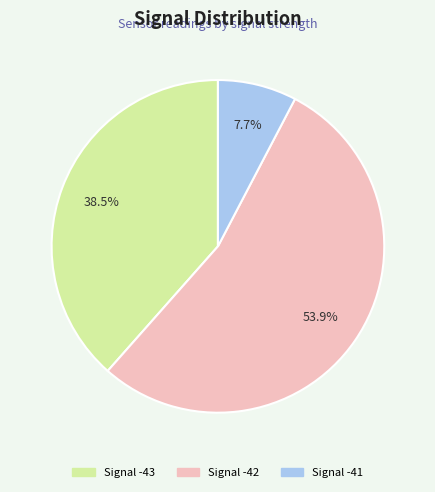

Is there a majority slice in this chart?

Yes